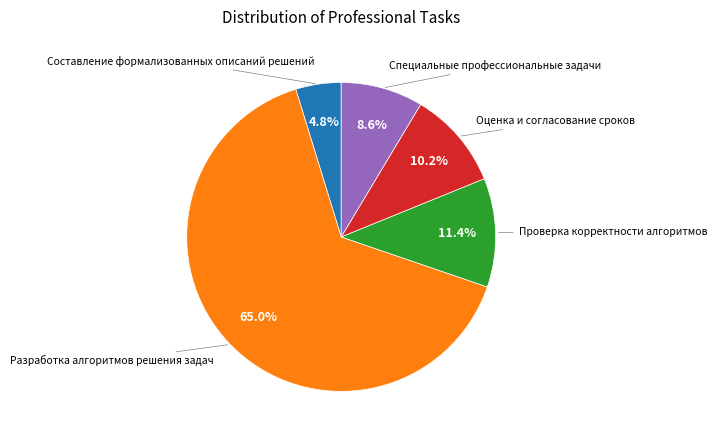

To the nearest percent, what is the difference between the largest and smallest slice percentages?

60%